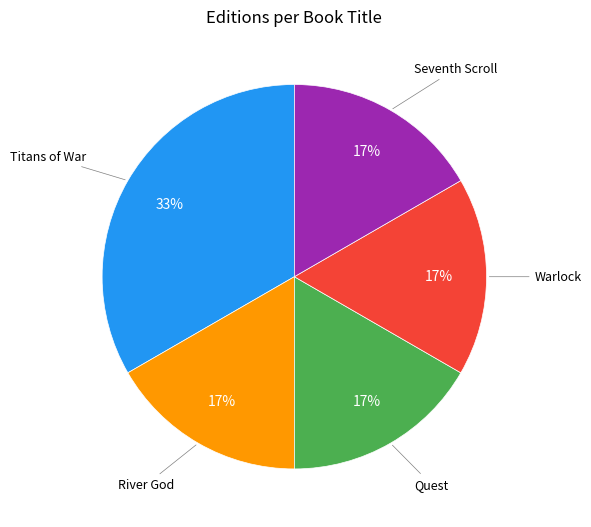

Count the number of slices in the pie.

5